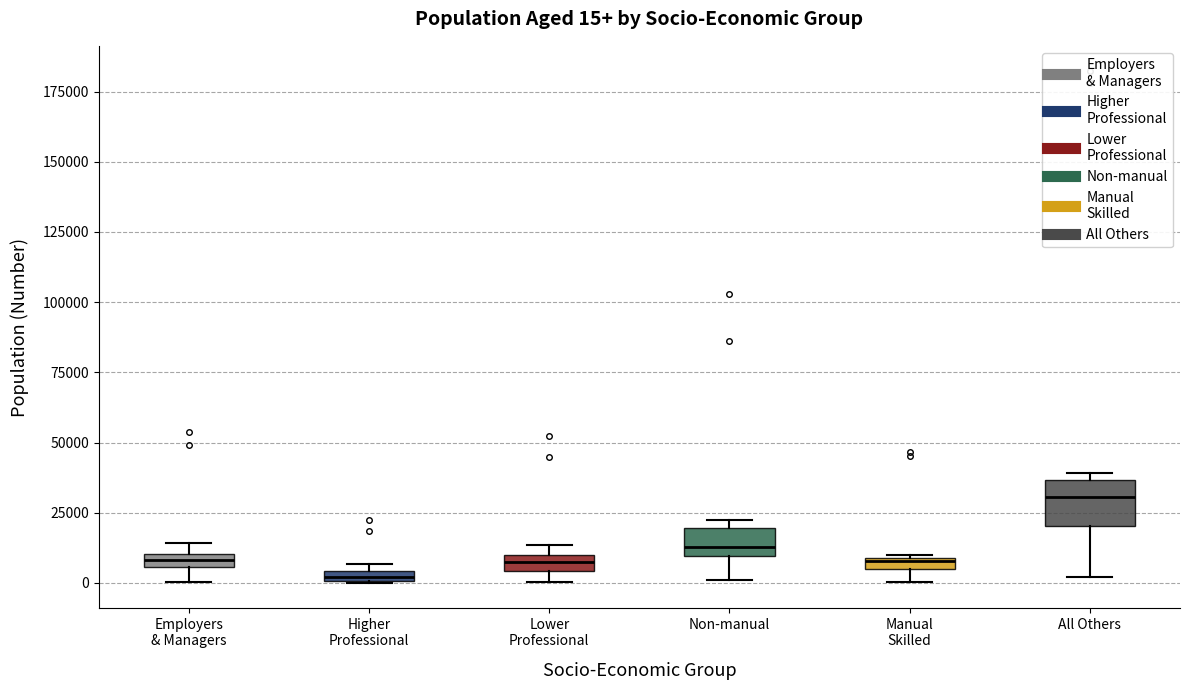

Which box's median line is the lowest?

Higher Professional